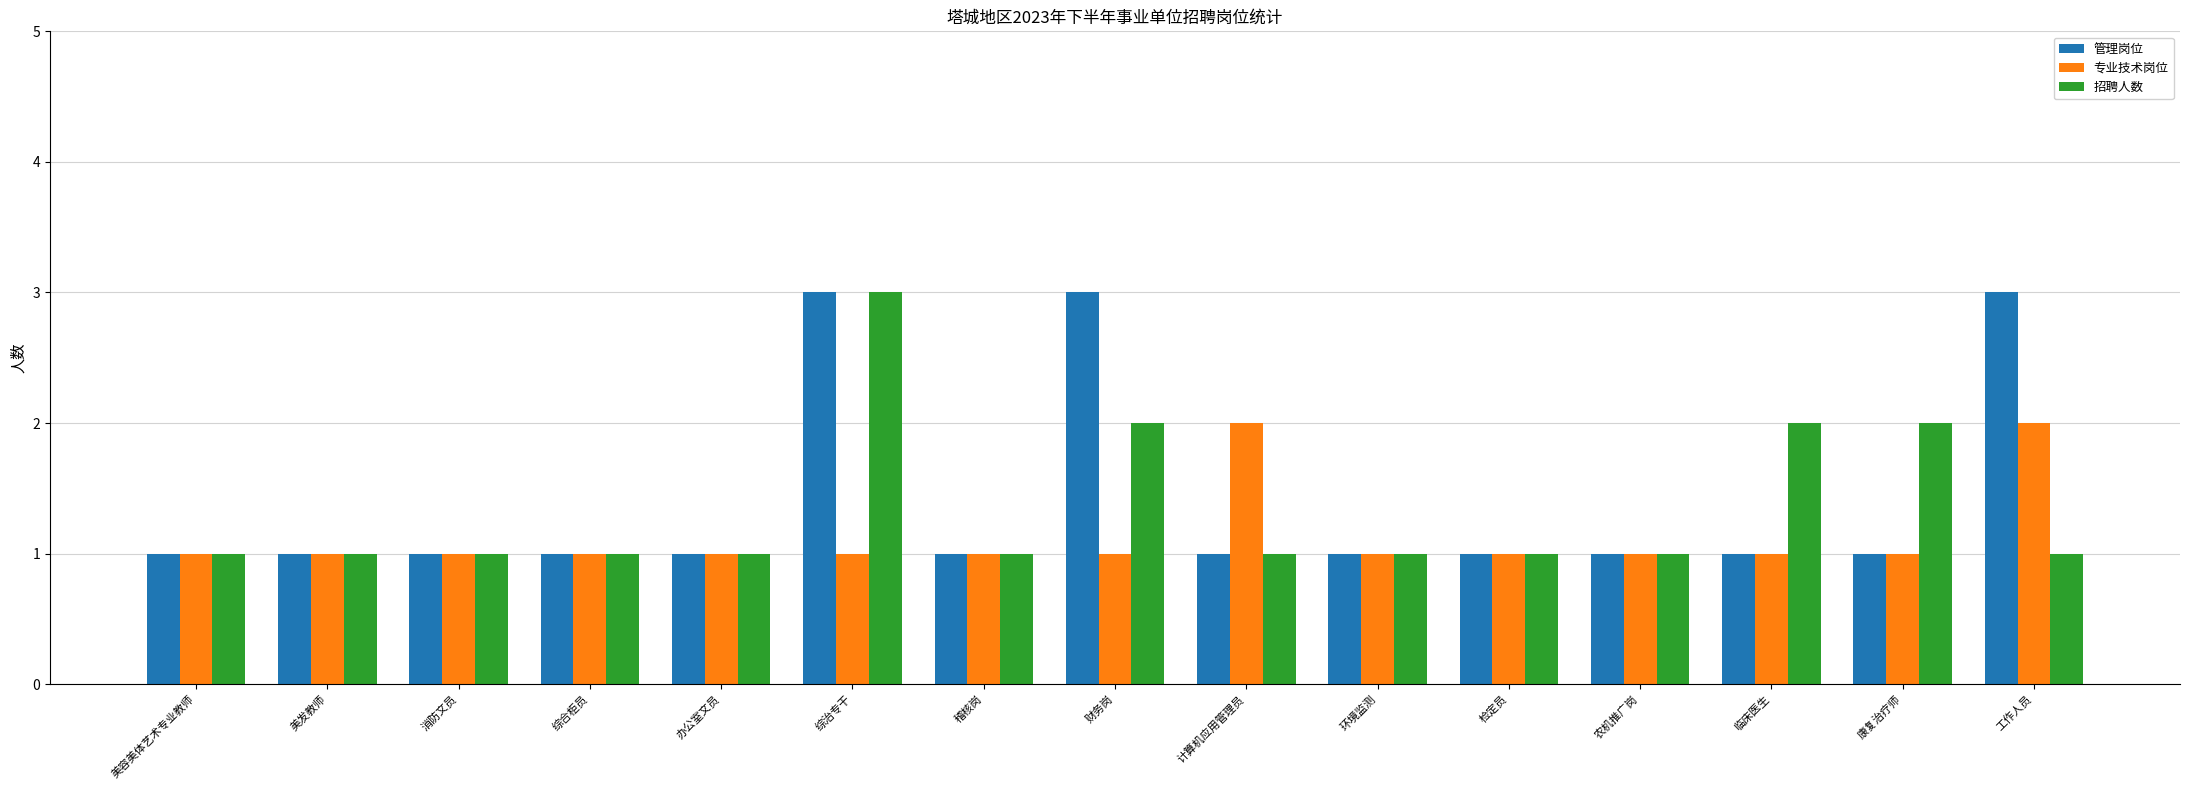

Between 美容美体艺术专业教师 and 工作人员, which series saw the biggest shift?

管理岗位